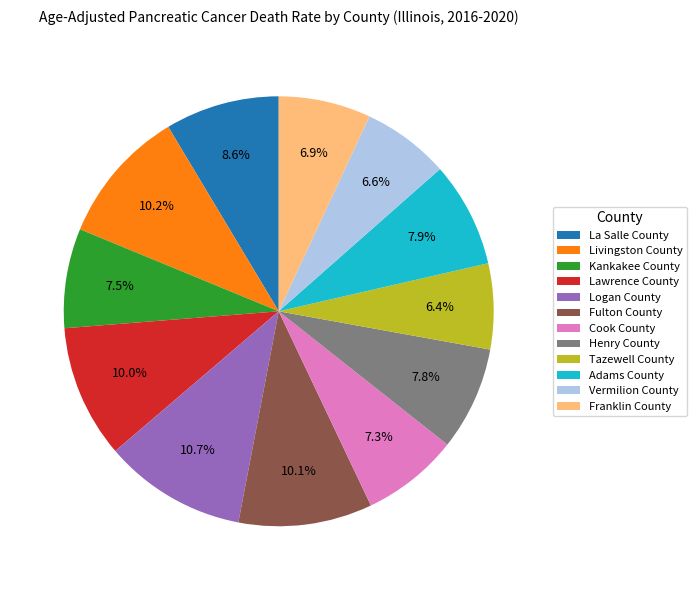

Is it true that Lawrence County is 2% of the pie?

False